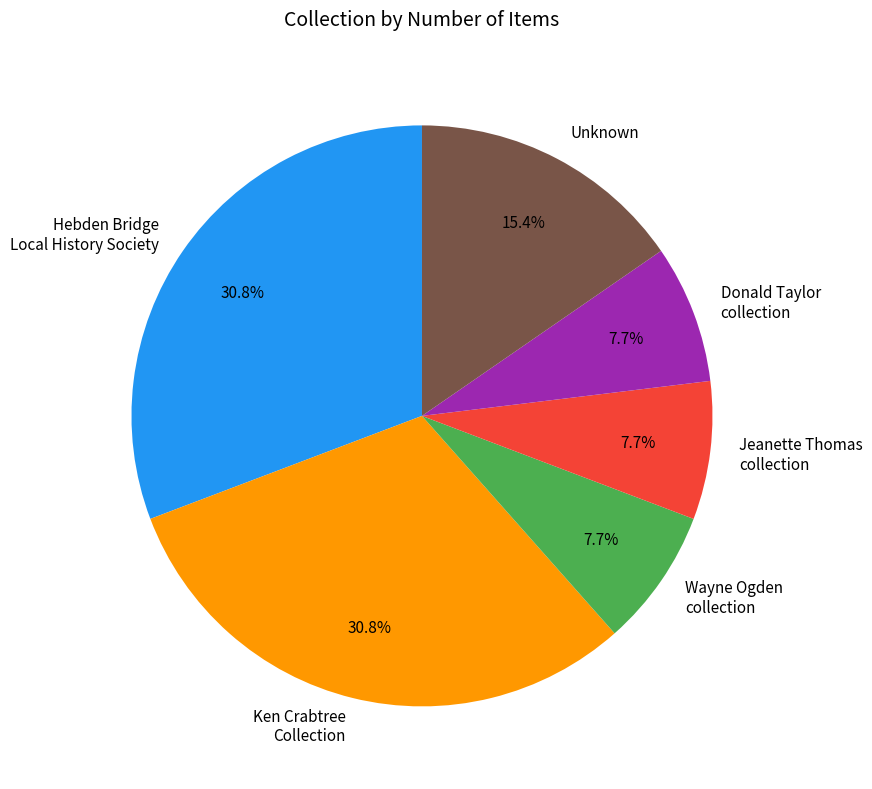

What percentage is the Jeanette Thomas collection slice, to the nearest percent?

8%